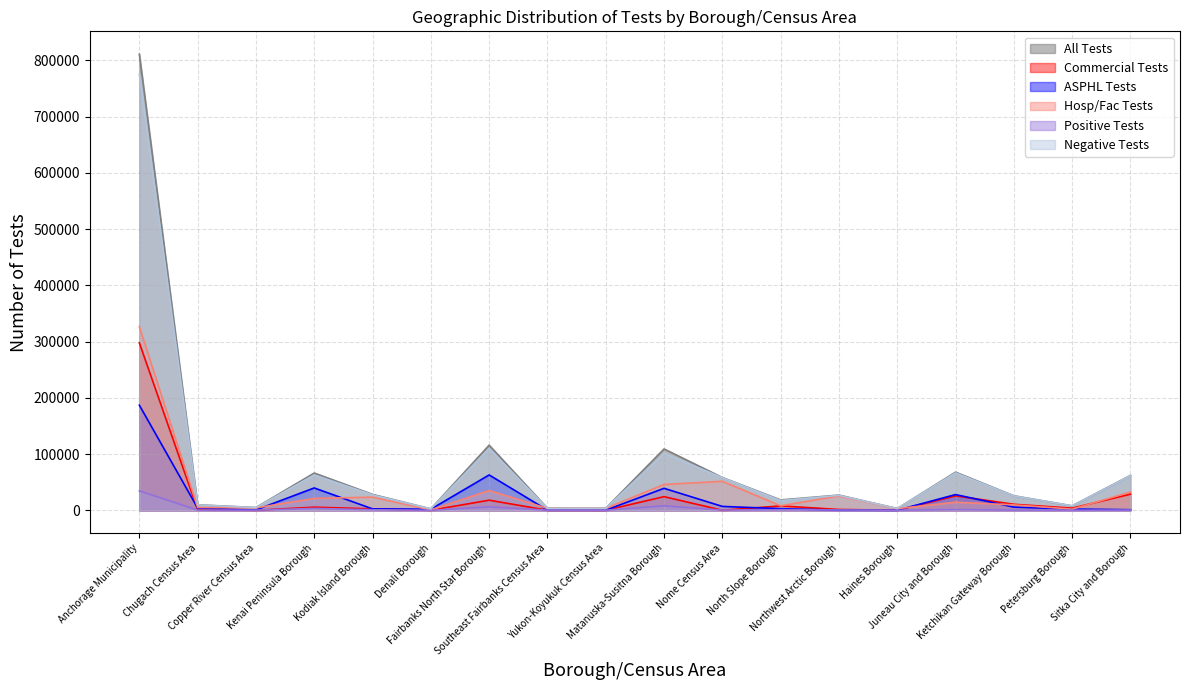

How many data points in Negative Tests are above 26475?

8